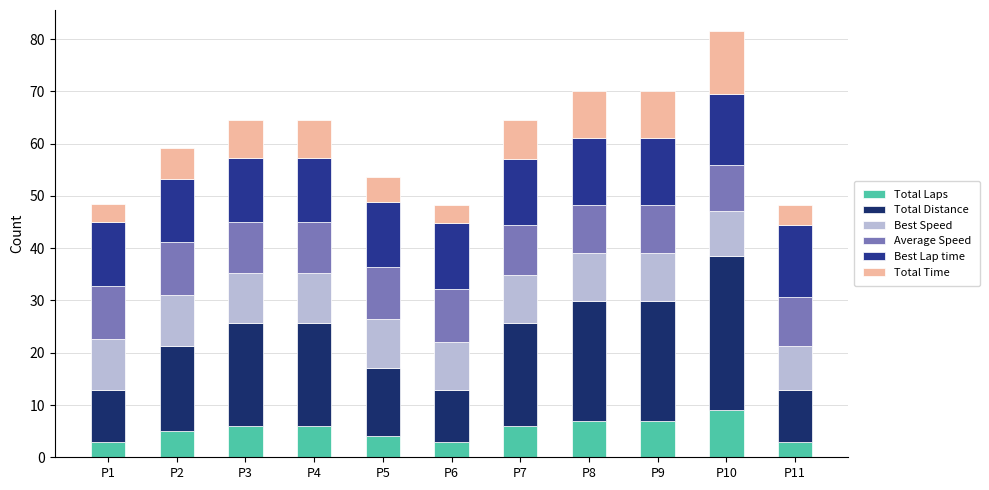

What are all the series names shown in the legend?

Total Laps, Total Distance, Best Speed, Average Speed, Best Lap time, Total Time